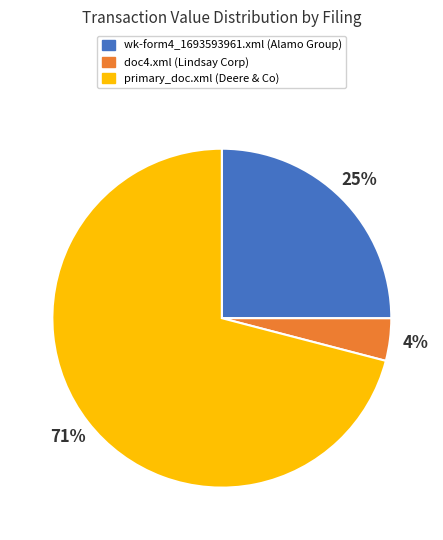

Combined, do doc4.xml and primary_doc.xml account for over 50%?

Yes